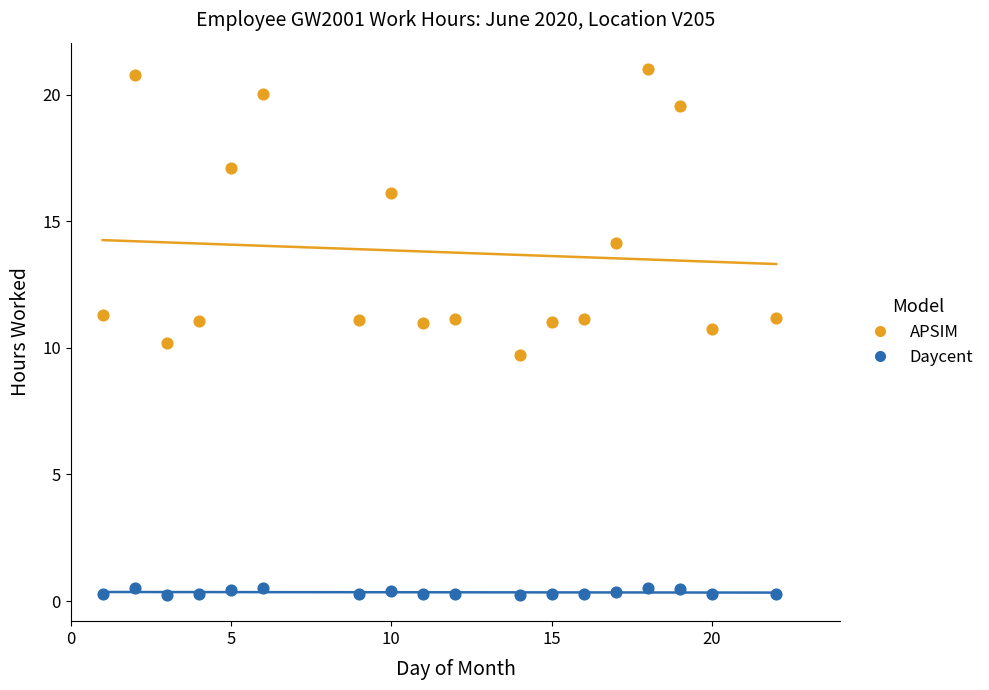

What are all the series names shown in the legend?

APSIM, Daycent